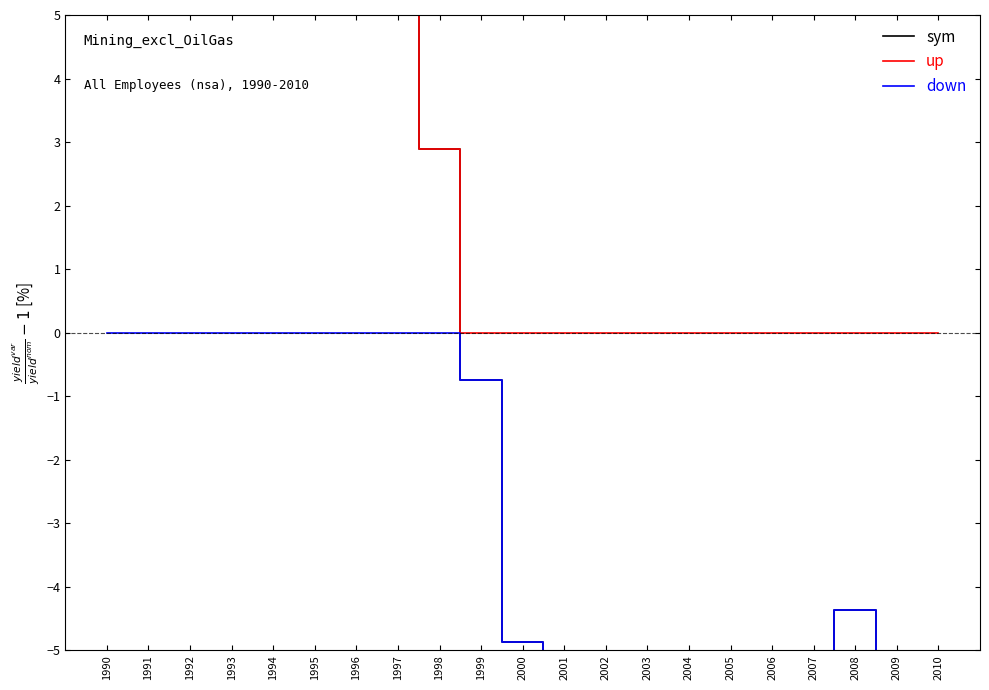

What is the difference between the highest and lowest values at 2000?

4.9